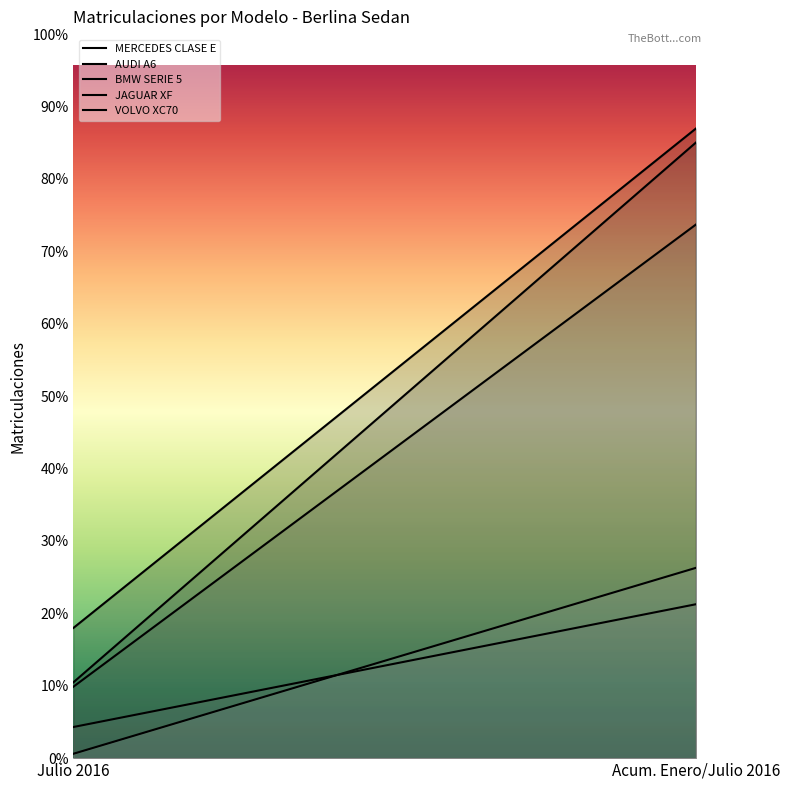

Which label corresponds to the largest value in the chart?

Acum. Enero/Julio 2016